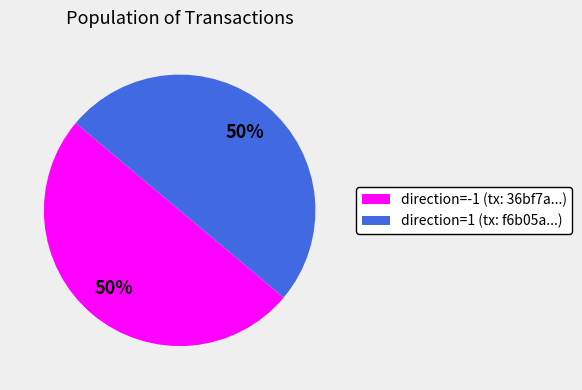

Approximately how many times larger is the value at direction=1 (tx: f6b05a...) compared to direction=-1 (tx: 36bf7a...)?

1.0